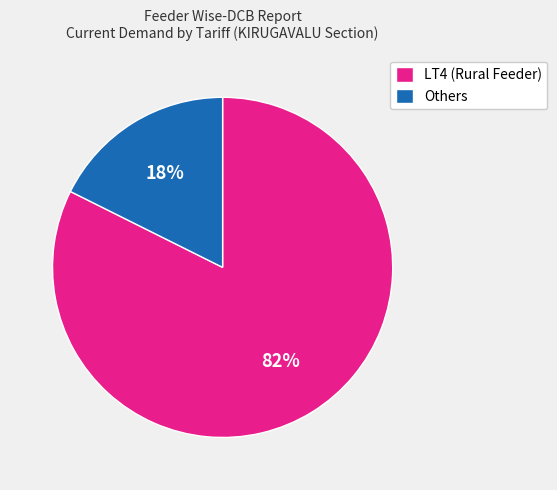

Is there a majority slice in this chart?

Yes